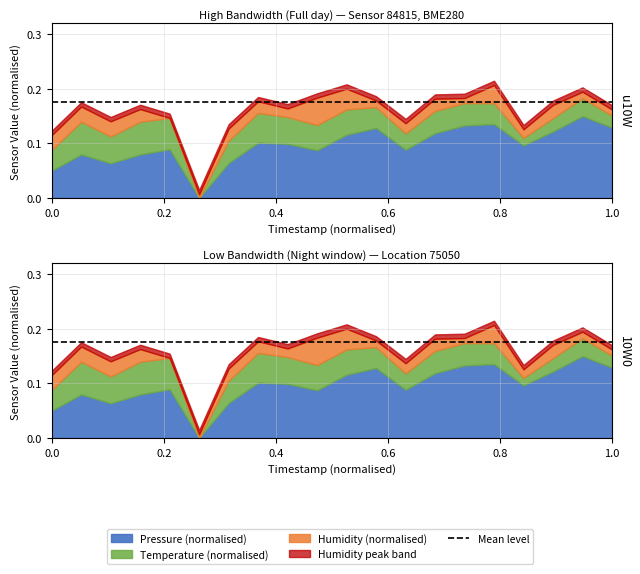

In temperature, how many points are higher than both neighbors (excluding endpoints)?

4